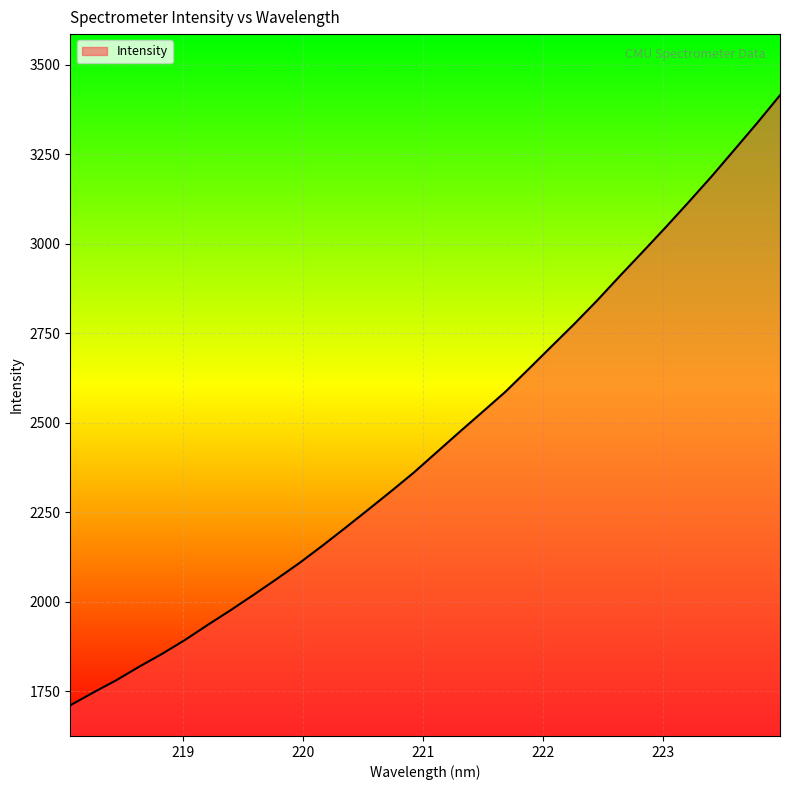

What is the maximum value shown in the chart?

3415.5